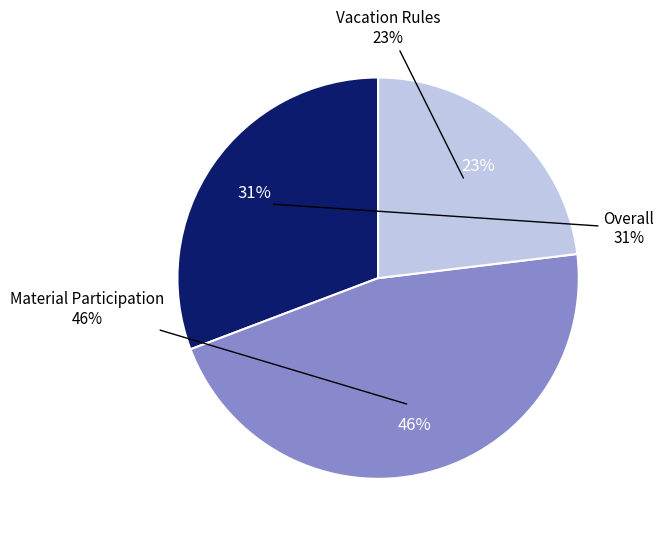

Rank the categories by value from highest to lowest.

Material Participation, Overall, Vacation Rules